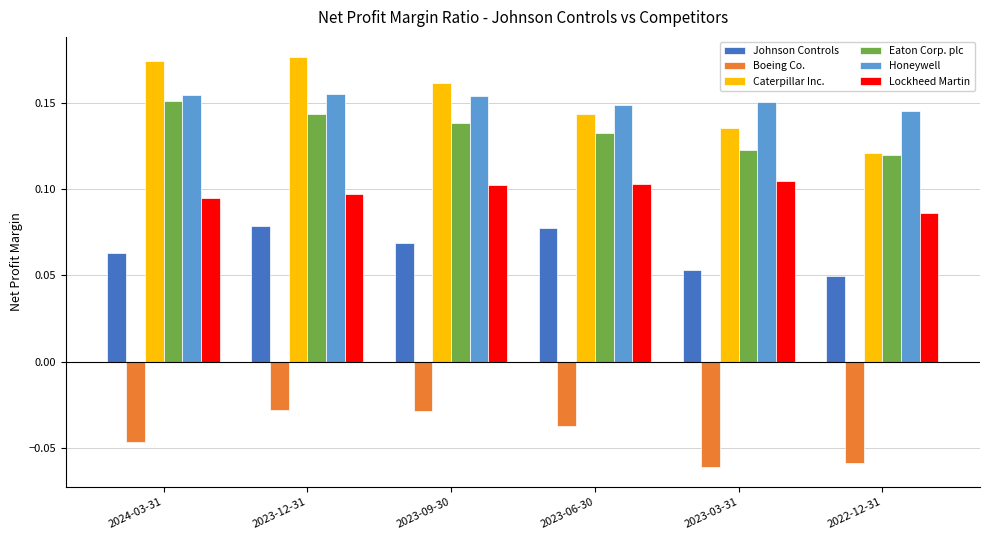

Count the Johnson Controls values in the range 0 to 1.

6